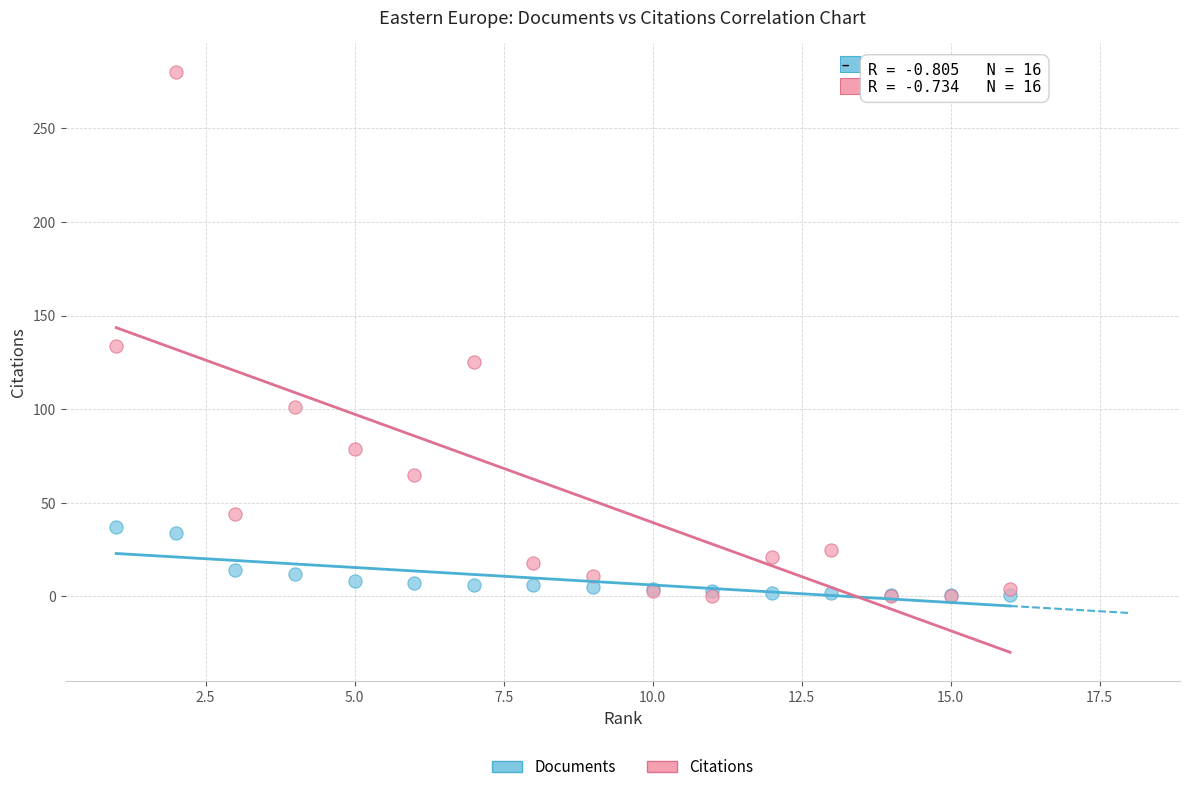

Which series has the largest Y range (max minus min)?

Citations